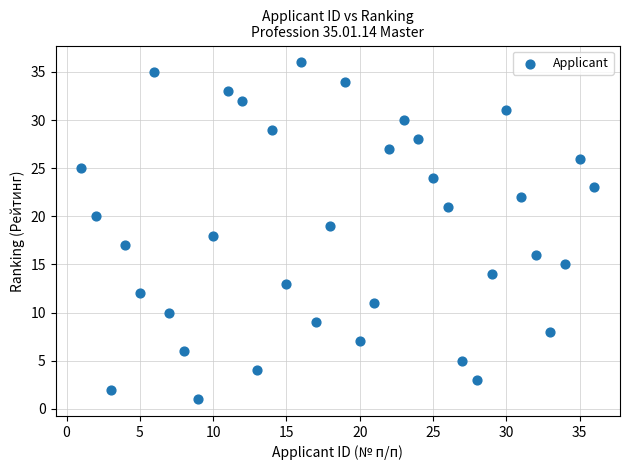

What is the range of X values (max minus min)?

35